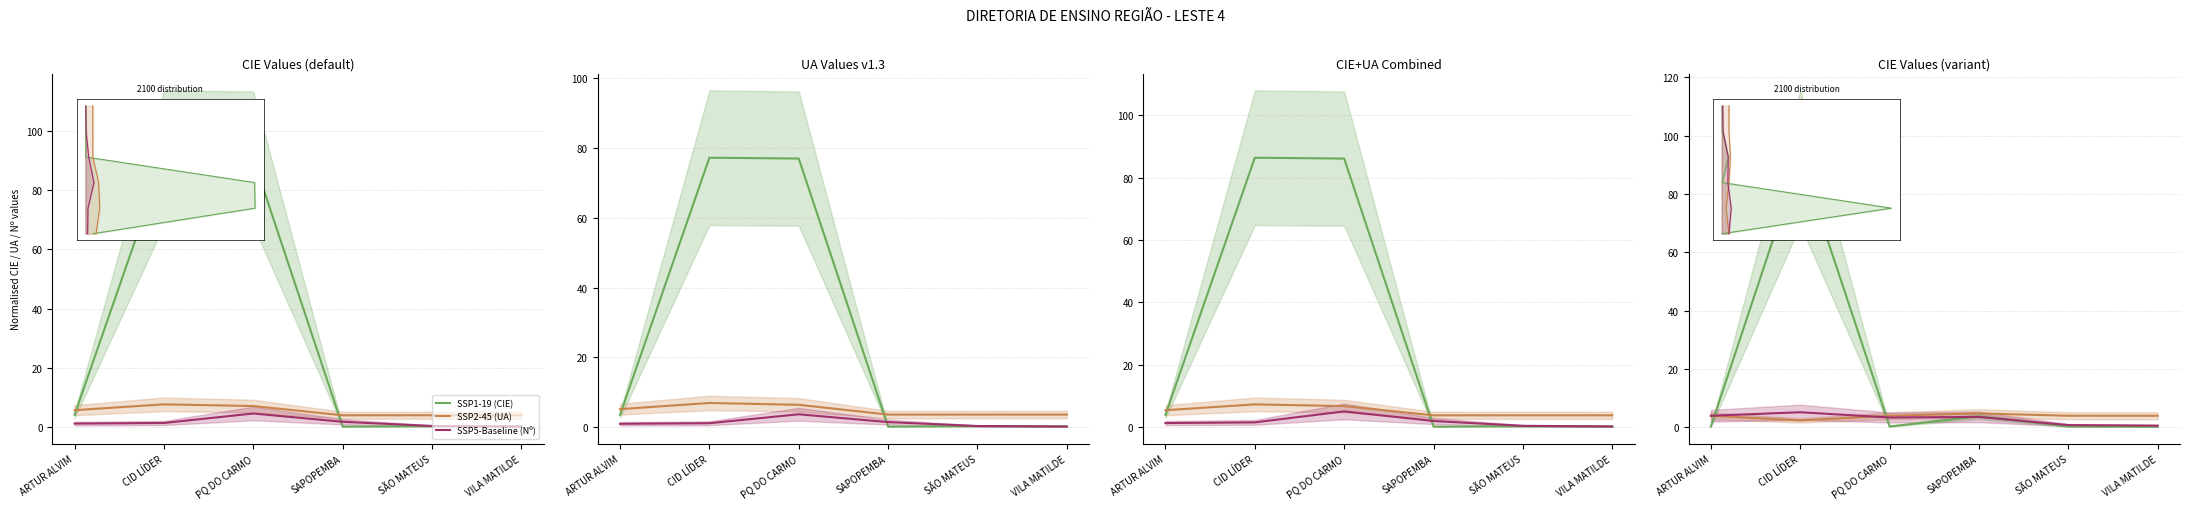

Reading left to right, what are all the values shown in this chart?

SSP1-19 (CIE): ARTUR ALVIM=0.3	CID LÍDER=92.4	PQ DO CARMO=0.3	SAPOPEMBA=3.8	SÃO MATEUS=0.3	VILA MATILDE=0.3
SSP2-45 (UA): ARTUR ALVIM=4.0	CID LÍDER=2.4	PQ DO CARMO=4.0	SAPOPEMBA=4.8	SÃO MATEUS=4.0	VILA MATILDE=4.0
SSP5-Baseline (Nº): ARTUR ALVIM=4.0	CID LÍDER=5.2	PQ DO CARMO=3.4	SAPOPEMBA=3.6	SÃO MATEUS=0.8	VILA MATILDE=0.6